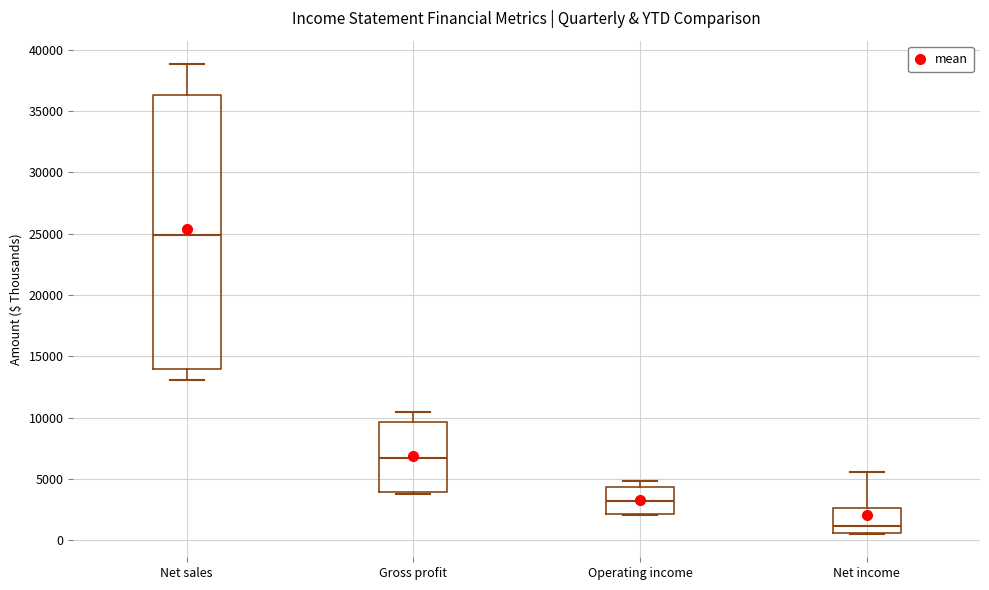

Which box is the tallest, from its lower edge to its upper edge?

Net sales